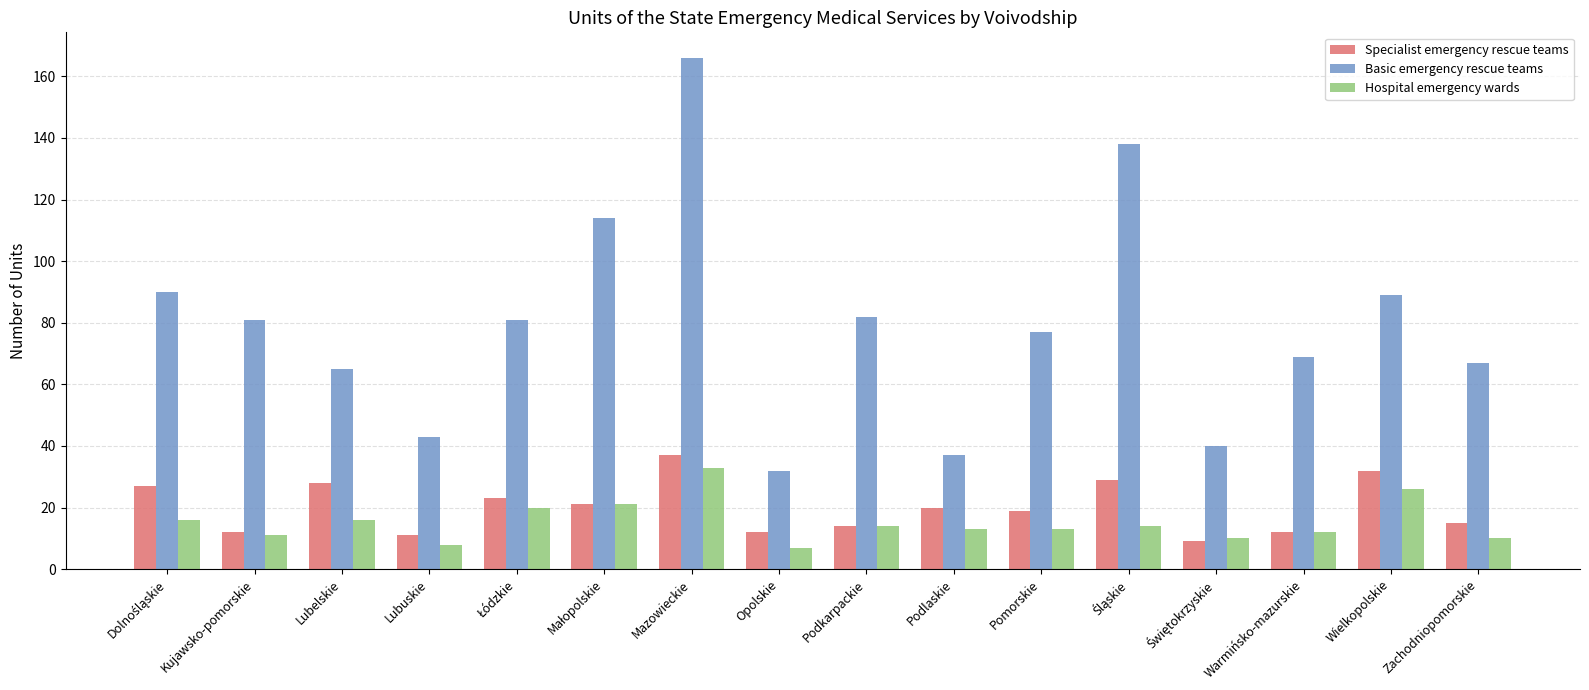

Read the Basic emergency rescue teams value at Lubelskie.

65